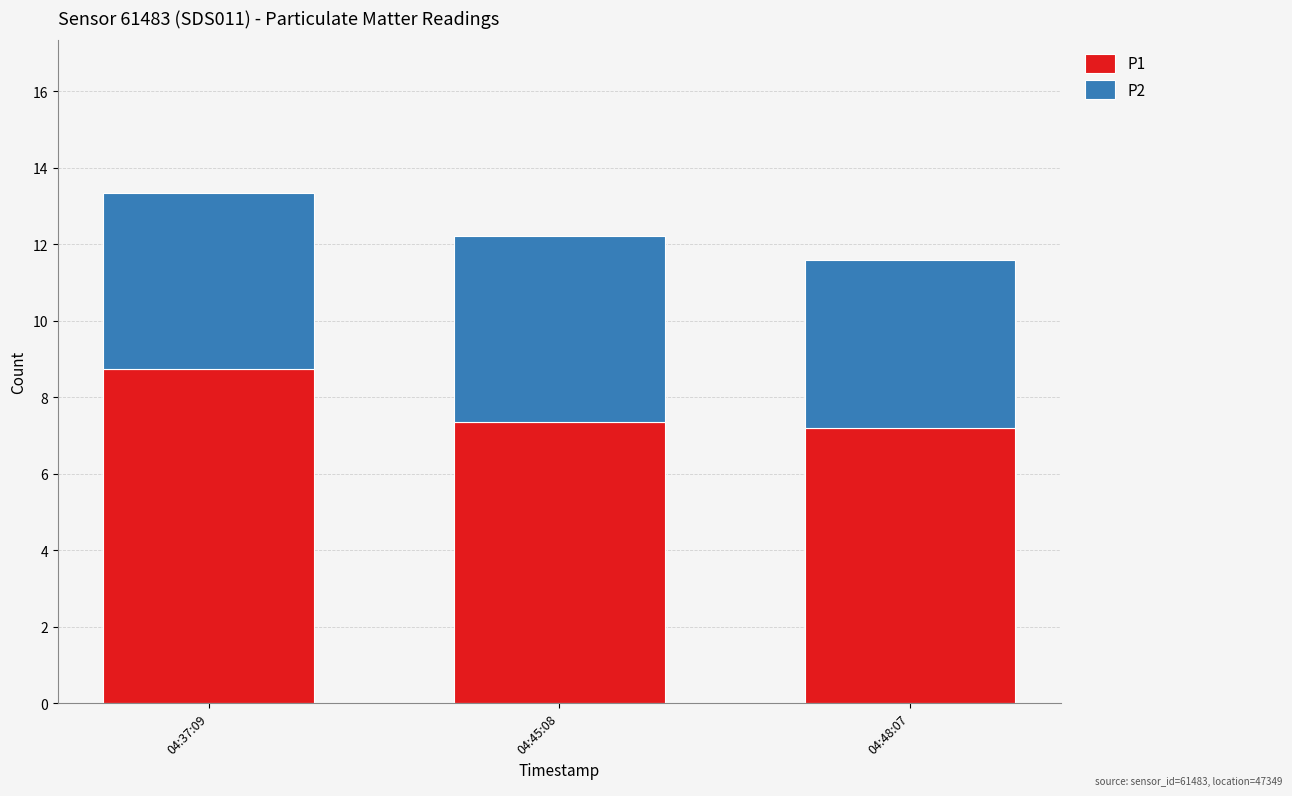

At which category is the sum across all series the highest?

04:37:09